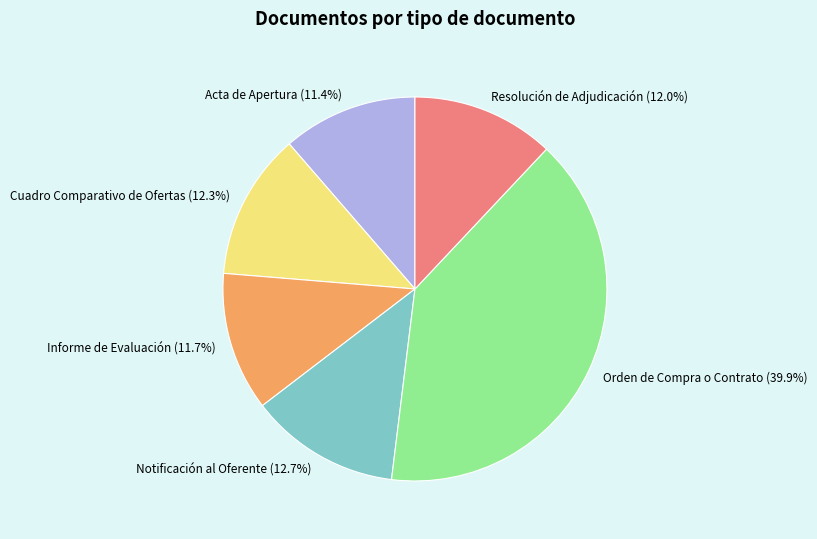

True or false: Resolución de Adjudicación accounts for 12% of the total.

True